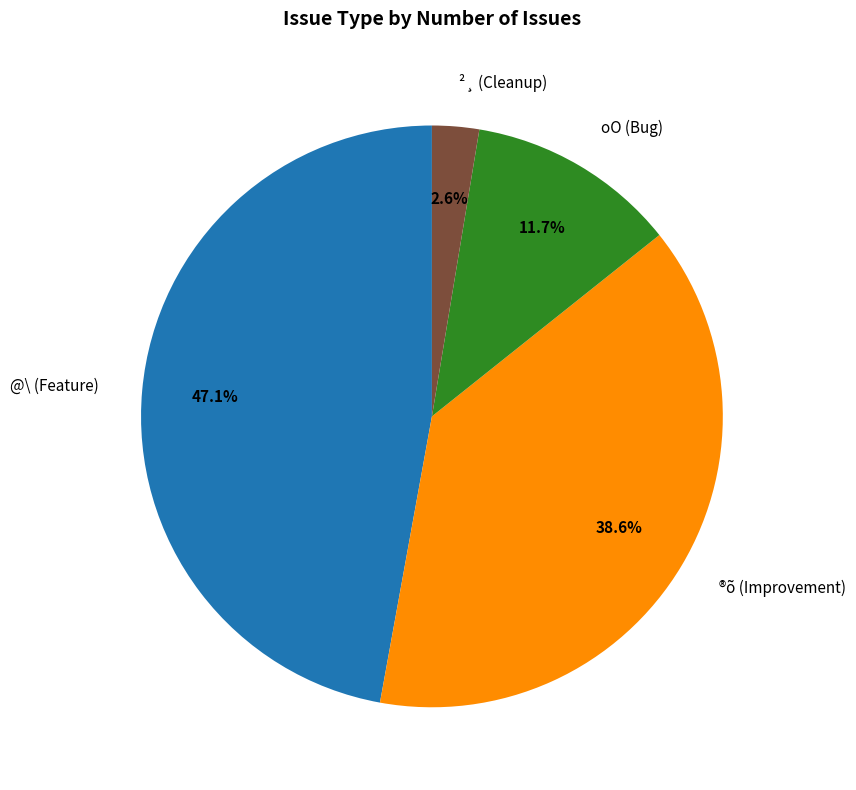

Count the number of slices in the pie.

4